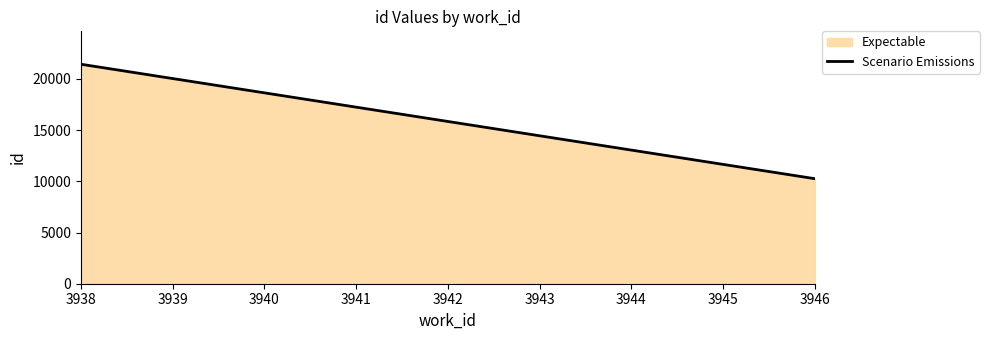

What is the value of the 2nd point from the left?

10261